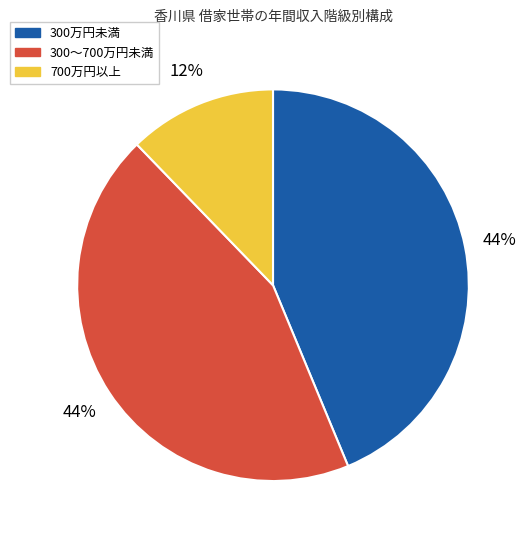

How many slices are in this pie chart?

3